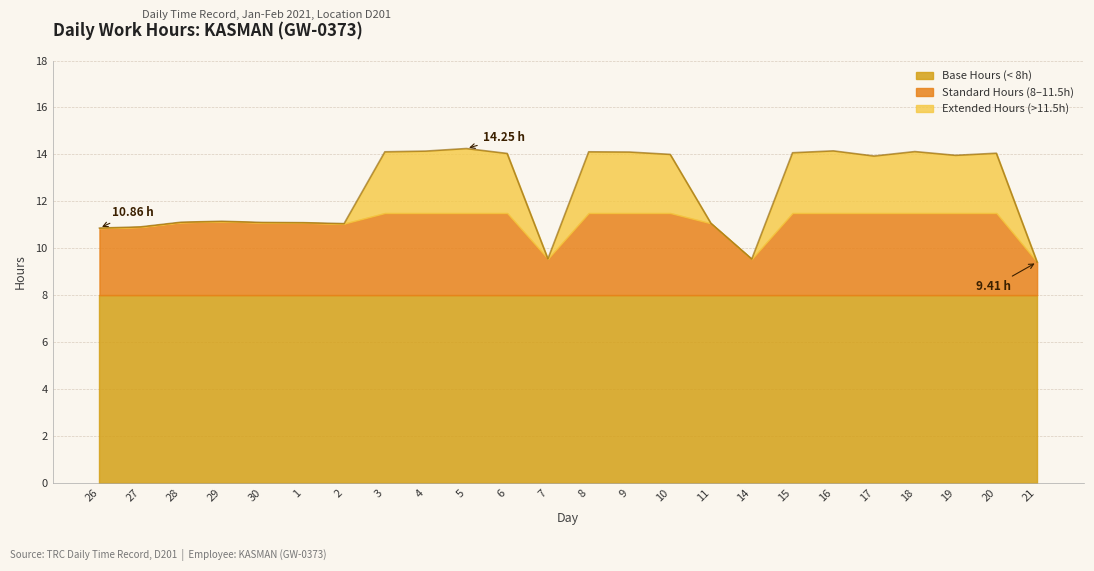

What is the smallest value displayed?

9.4